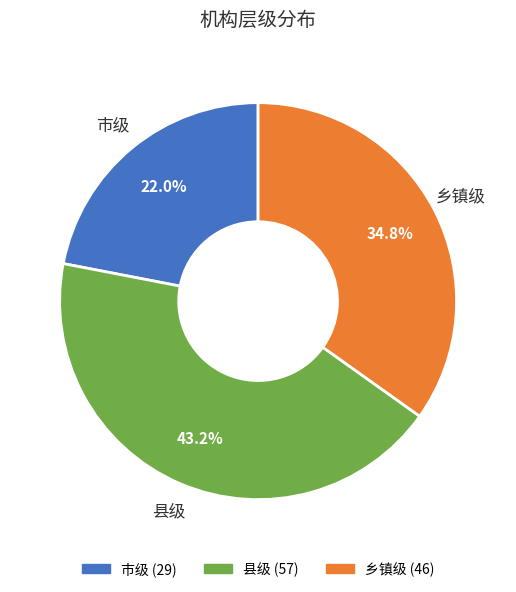

To the nearest percent, what is the average slice percentage?

33%